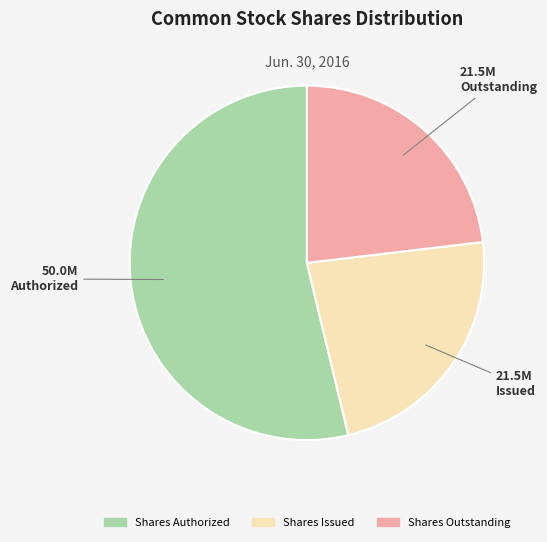

Is it true that Shares Issued is 23% of the pie?

True